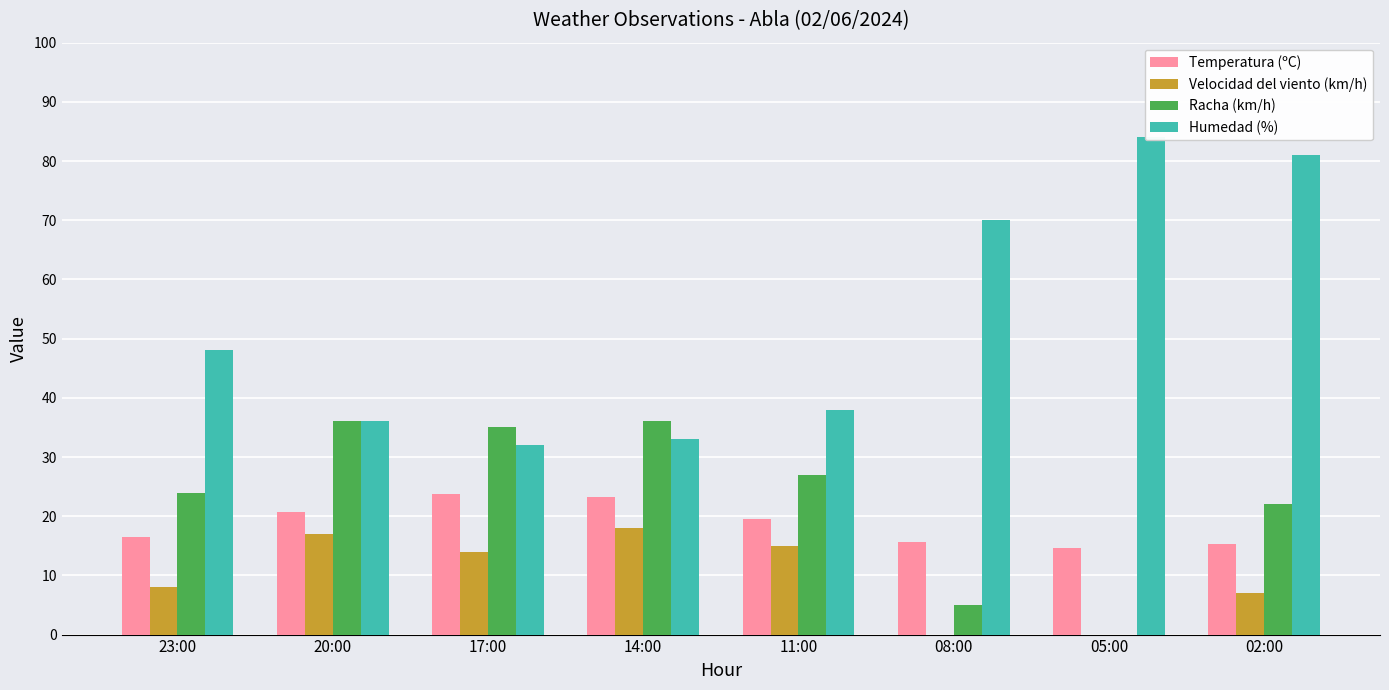

What is the value of the Temperatura (ºC) bar at the 1st from the left?

16.5